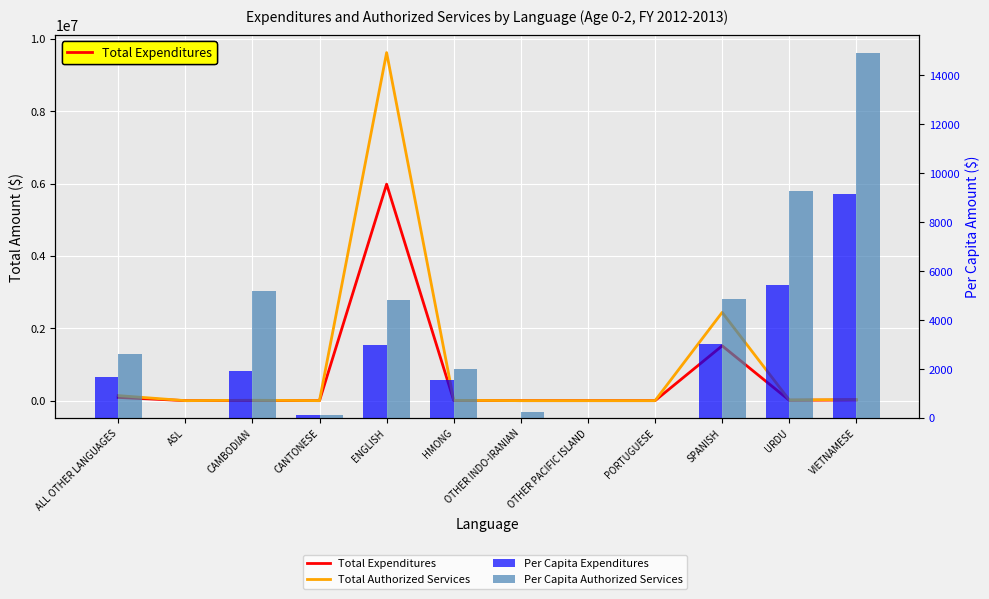

Which series changed the most between ALL OTHER LANGUAGES and SPANISH?

Total Authorized Services